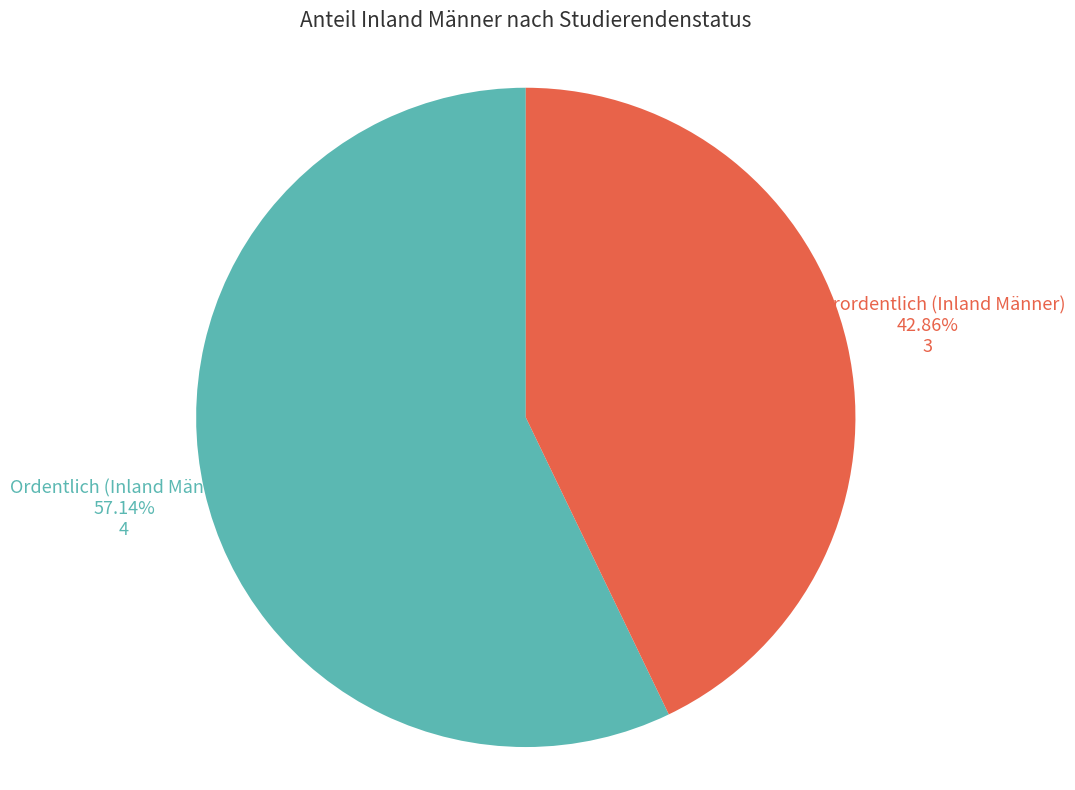

Is there a majority slice in this chart?

Yes